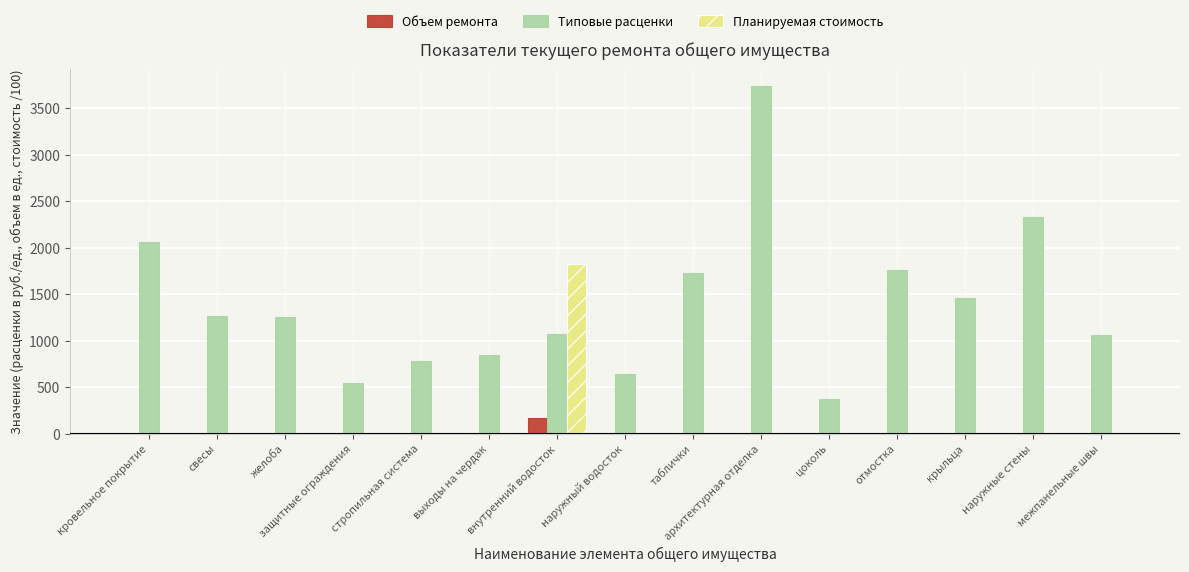

Is the value of Планируемая стоимость at кровельное покрытие greater than the value of Типовые расценки at наружные стены?

No